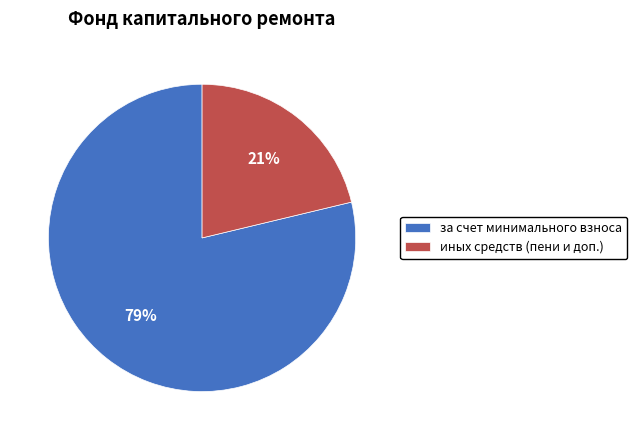

Is the sum of иных средств (пени и доп.) and за счет минимального взноса greater than half?

Yes